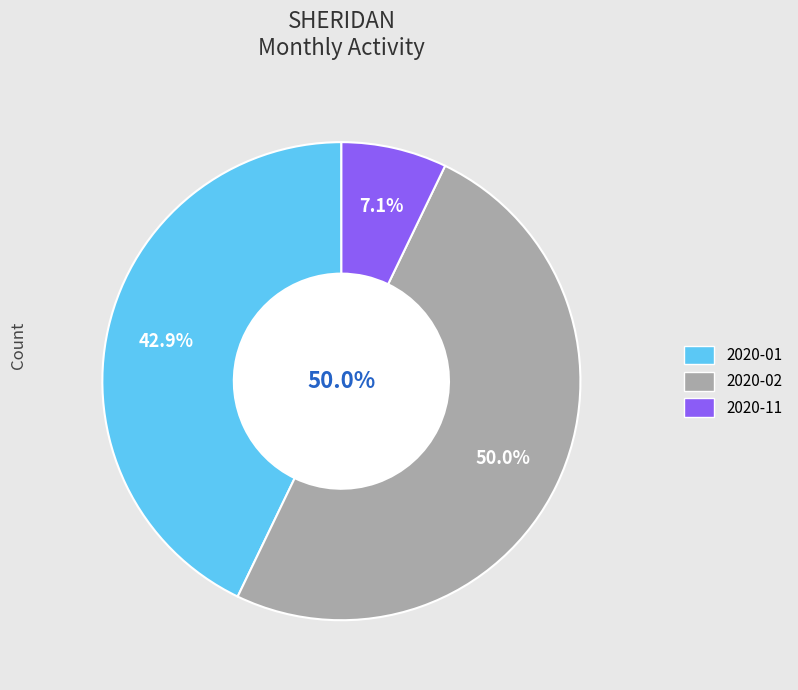

How much of the chart is everything except 2021-02?

100.0%